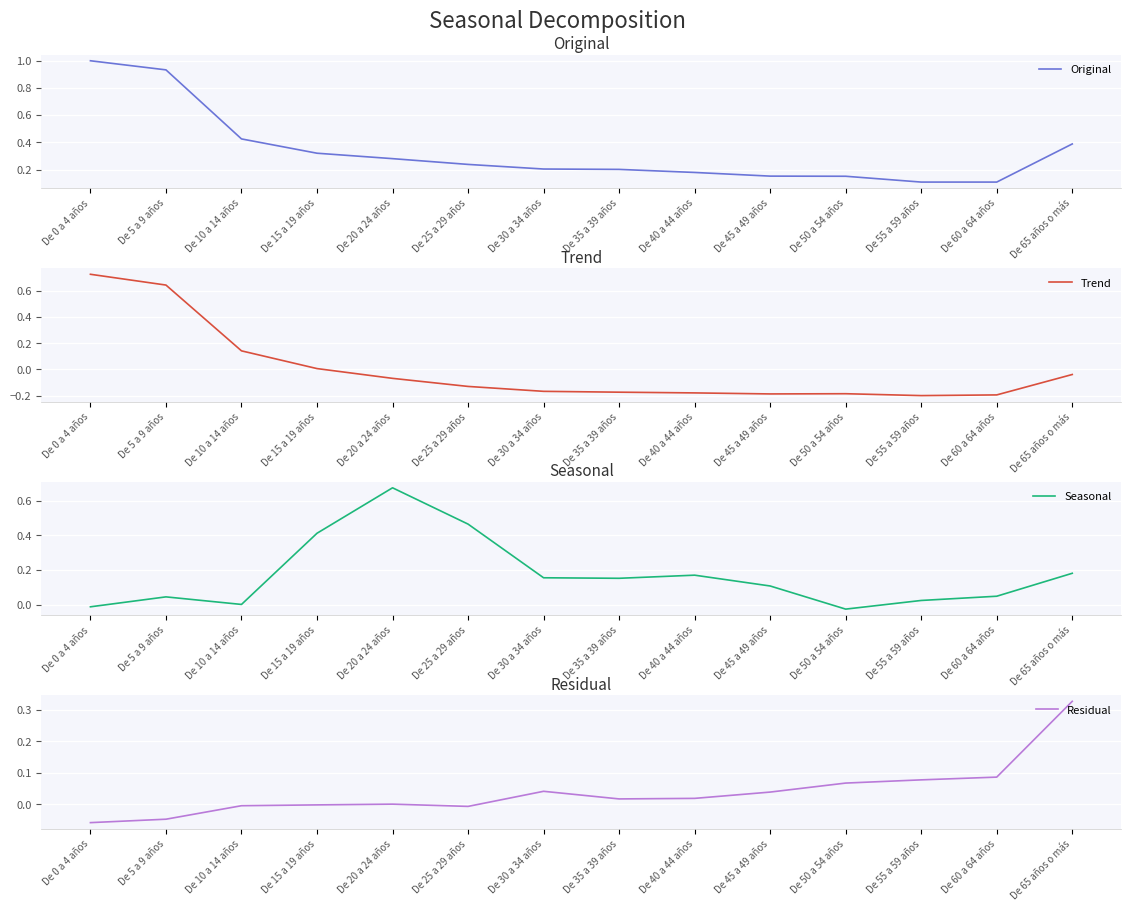

What is the approximate value of Original at De 30 a 34 años?

0.2